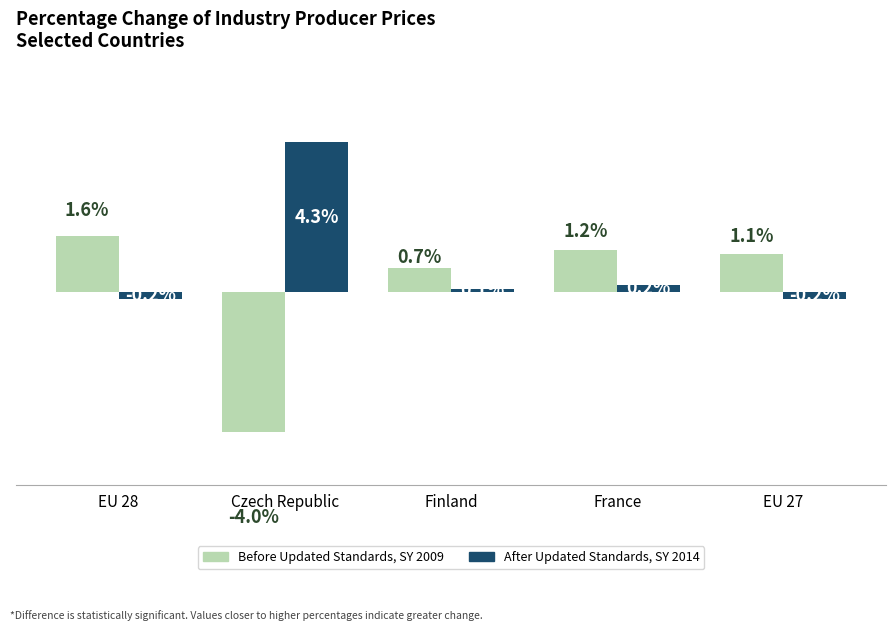

At which category does the chart reach its peak across all series?

Czech Republic